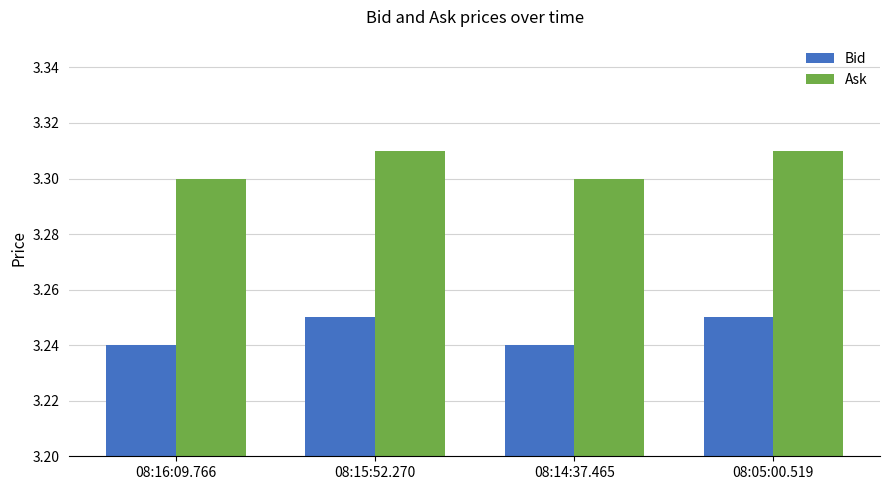

Which series has the largest range (max minus min)?

Ask